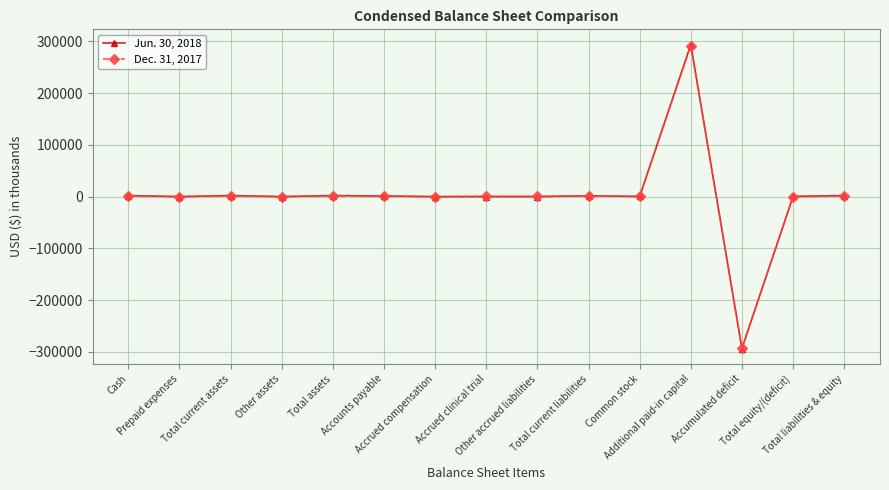

Which series has the largest range (max minus min)?

Jun. 30, 2018